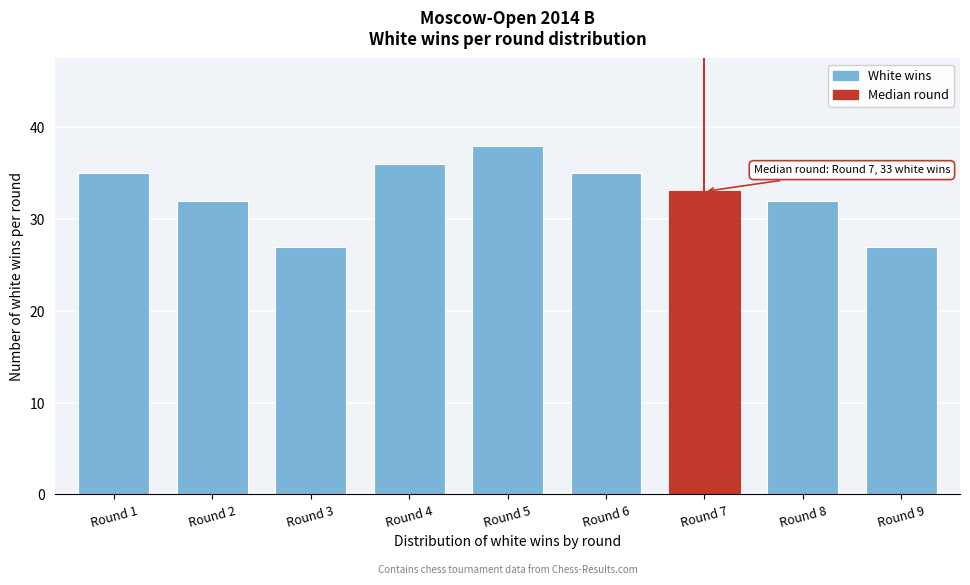

Reading right to left, transcribe all the data shown in this chart.

Round 9=27	Round 8=32	Round 7=33	Round 6=35	Round 5=38	Round 4=36	Round 3=27	Round 2=32	Round 1=35